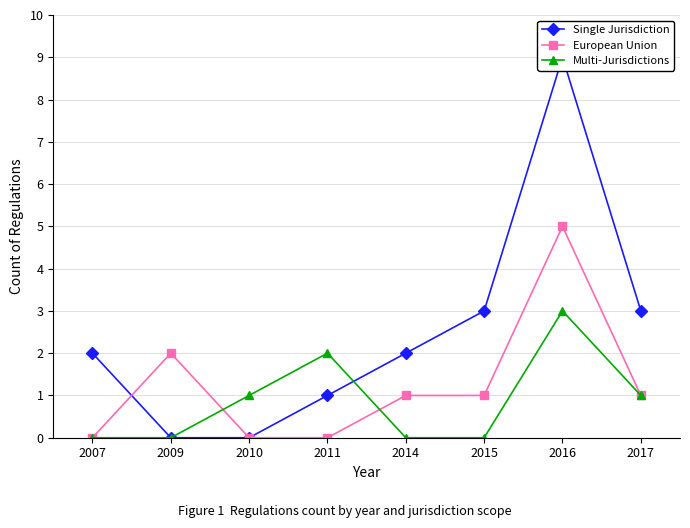

Rank the series by their maximum value, from highest to lowest.

Single Jurisdiction, European Union, Multi-Jurisdictions